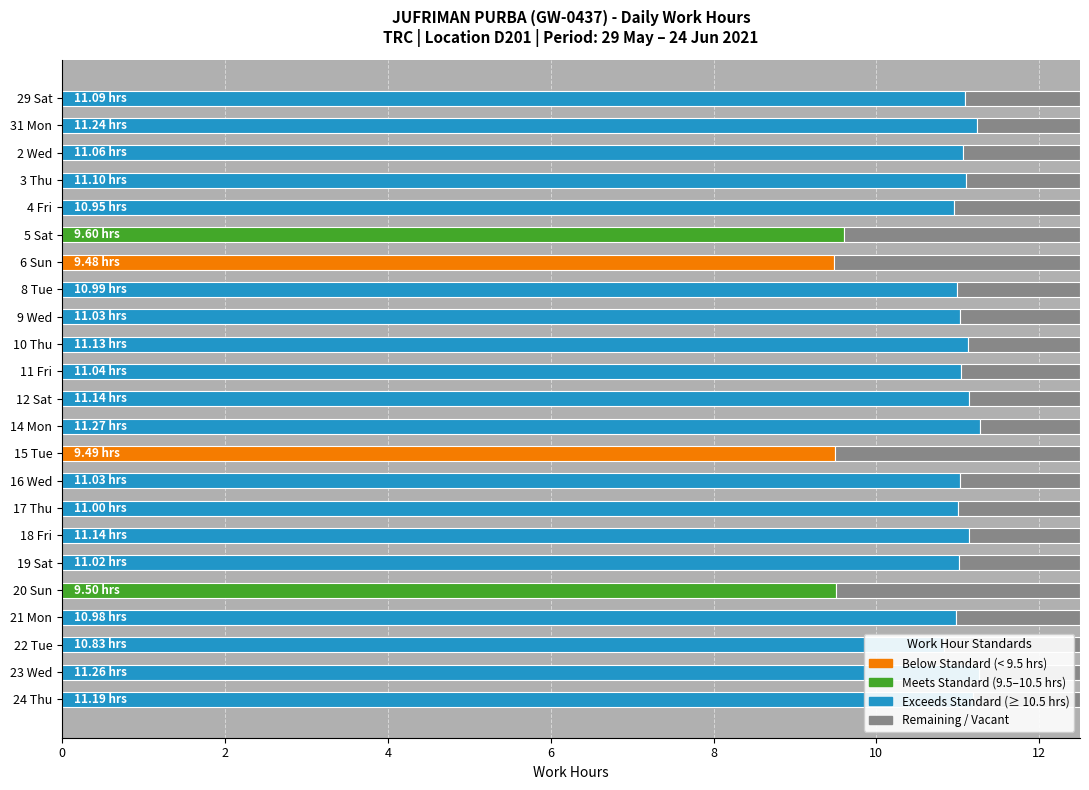

What is the average value?

10.8